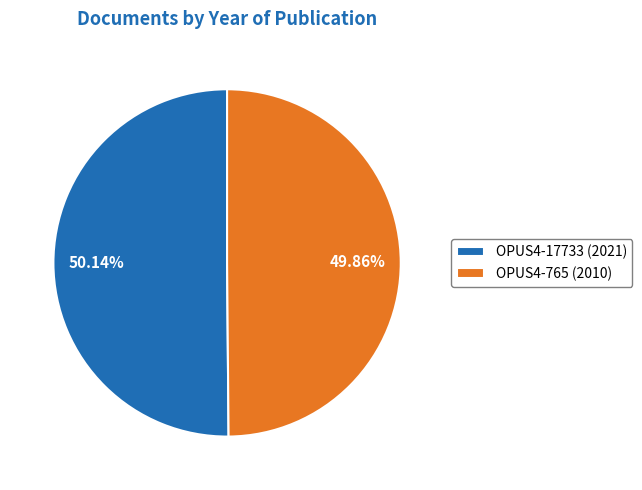

To the nearest percent, what portion does OPUS4-765 represent?

50%